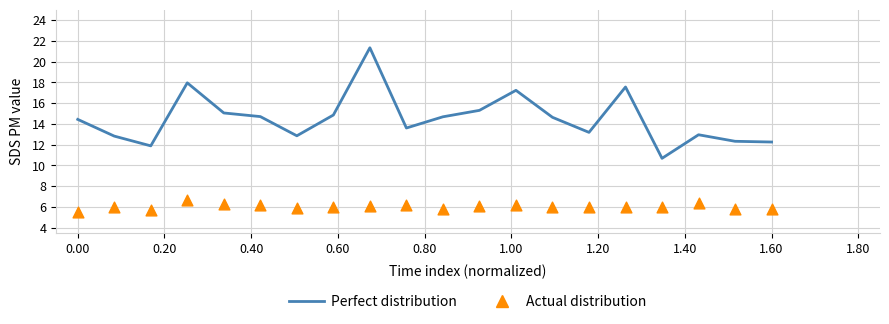

What are all the series names shown in the legend?

Perfect distribution, Actual distribution